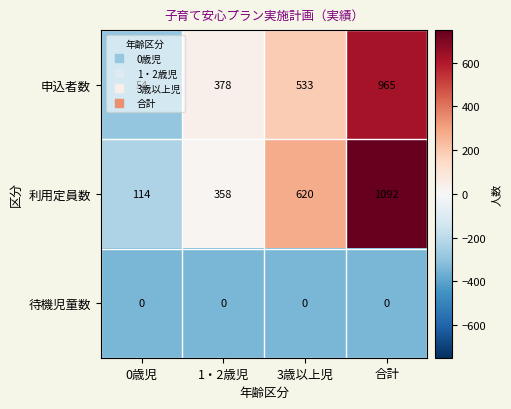

Is it true that 利用定員数 equals 163 at 0歳児?

False